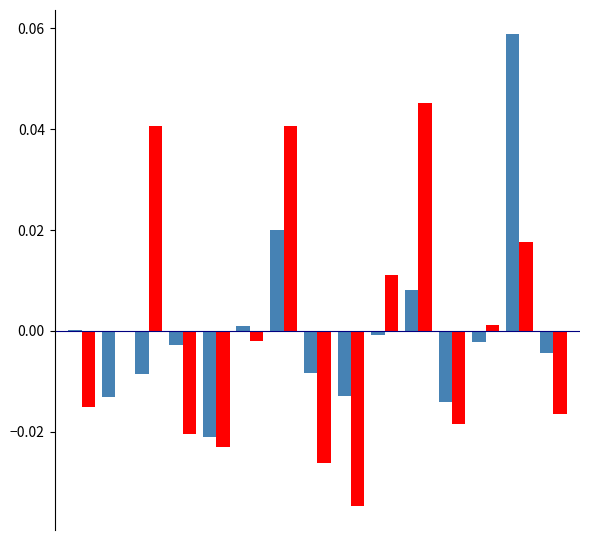

How many groups of bars are there?

15